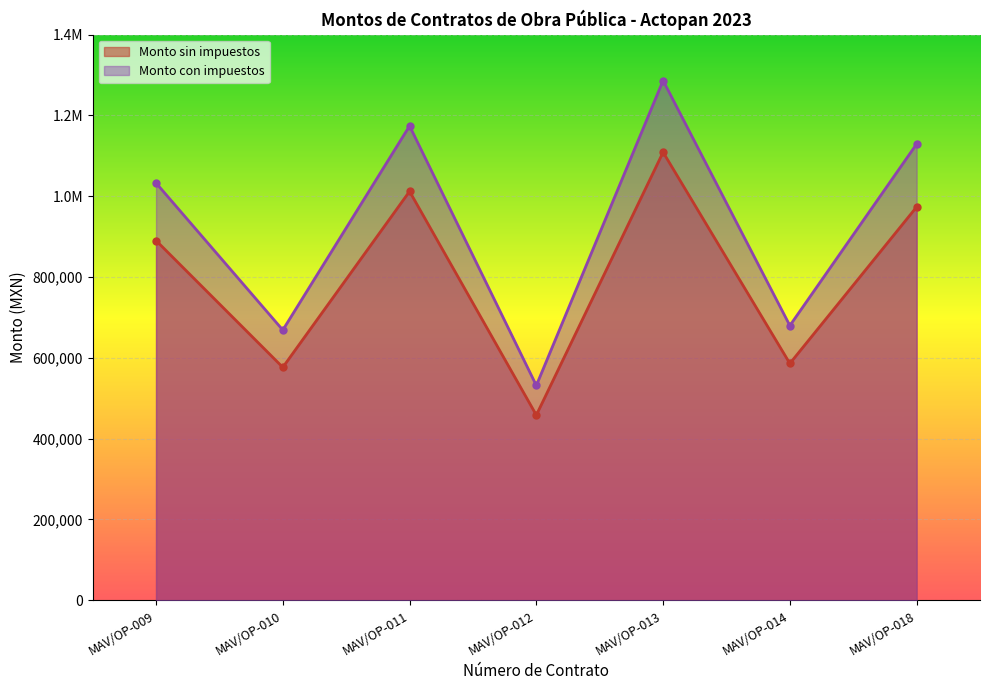

What is the total value across all series at MAV/OP-013?

2395538.4